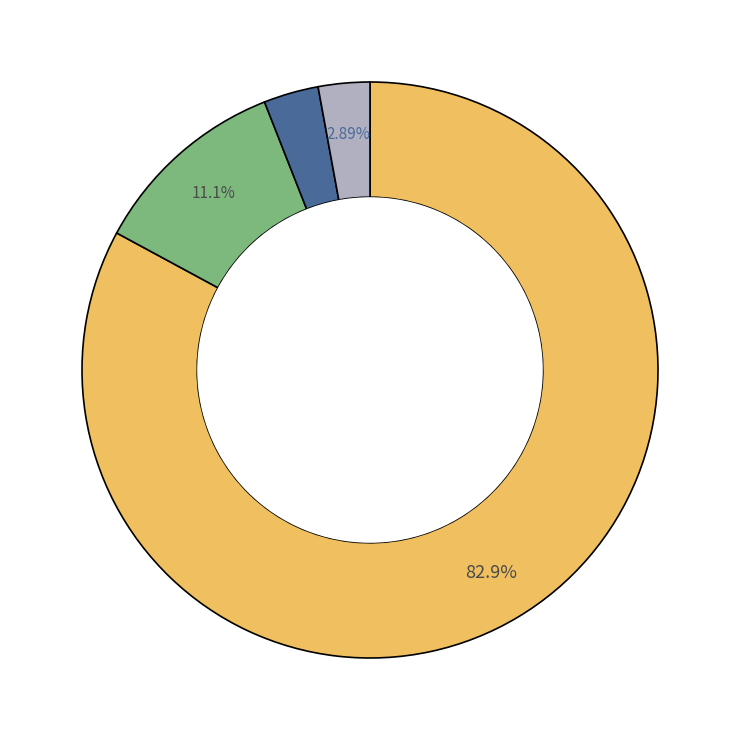

Is there any slice that represents more than half of the pie?

Yes